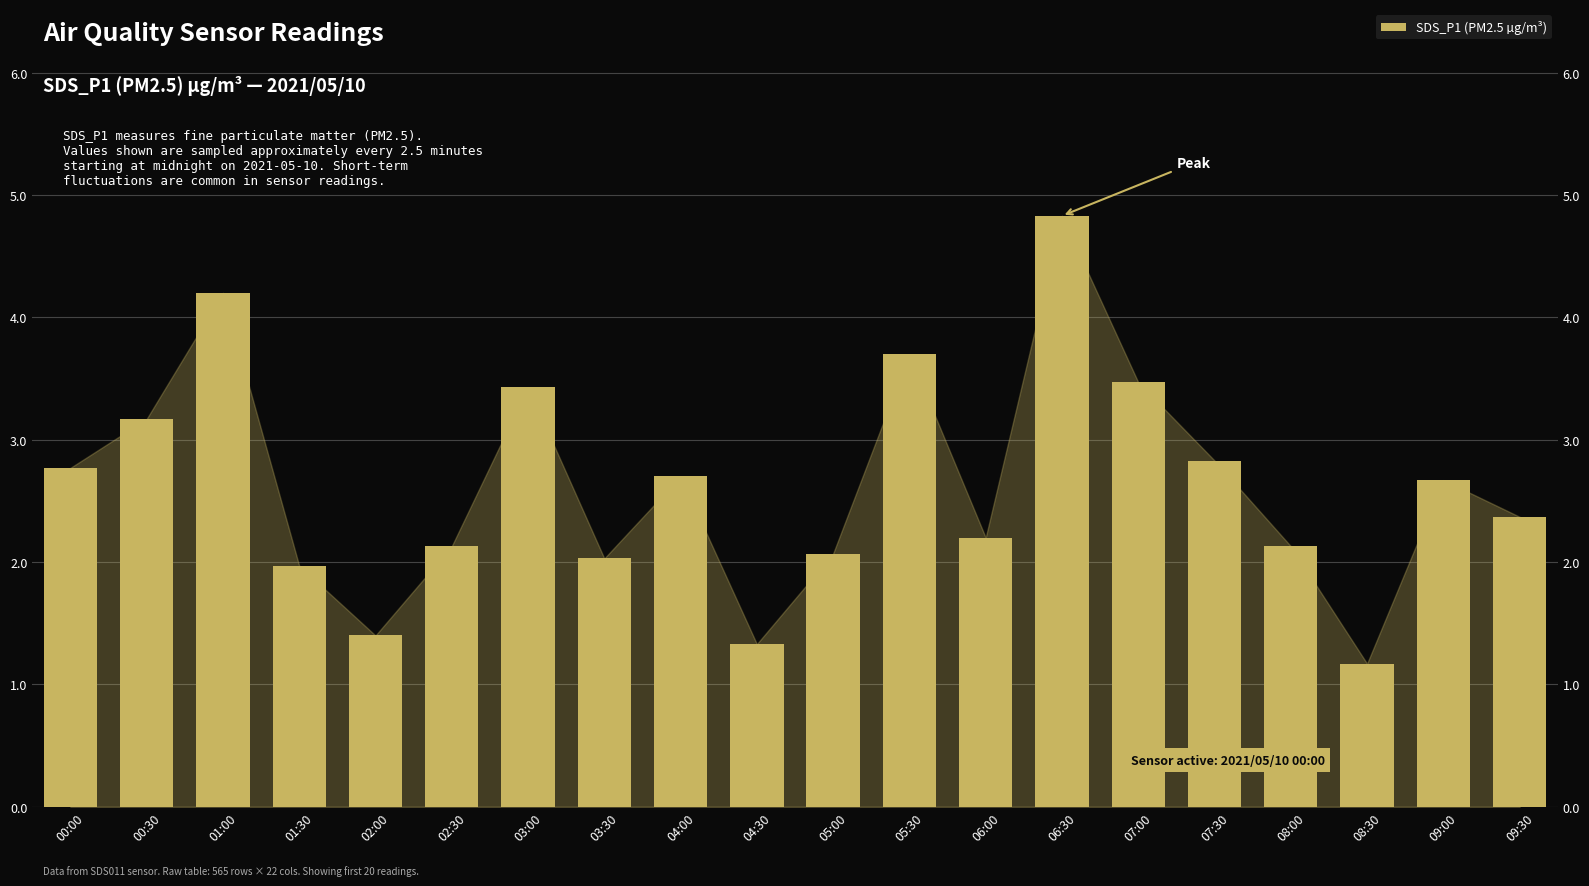

Reading left to right, extract all data points from this chart.

2.8	3.2	4.2	2.0	1.4	2.1	3.4	2.0	2.7	1.3	2.1	3.7	2.2	4.8	3.5	2.8	2.1	1.2	2.7	2.4